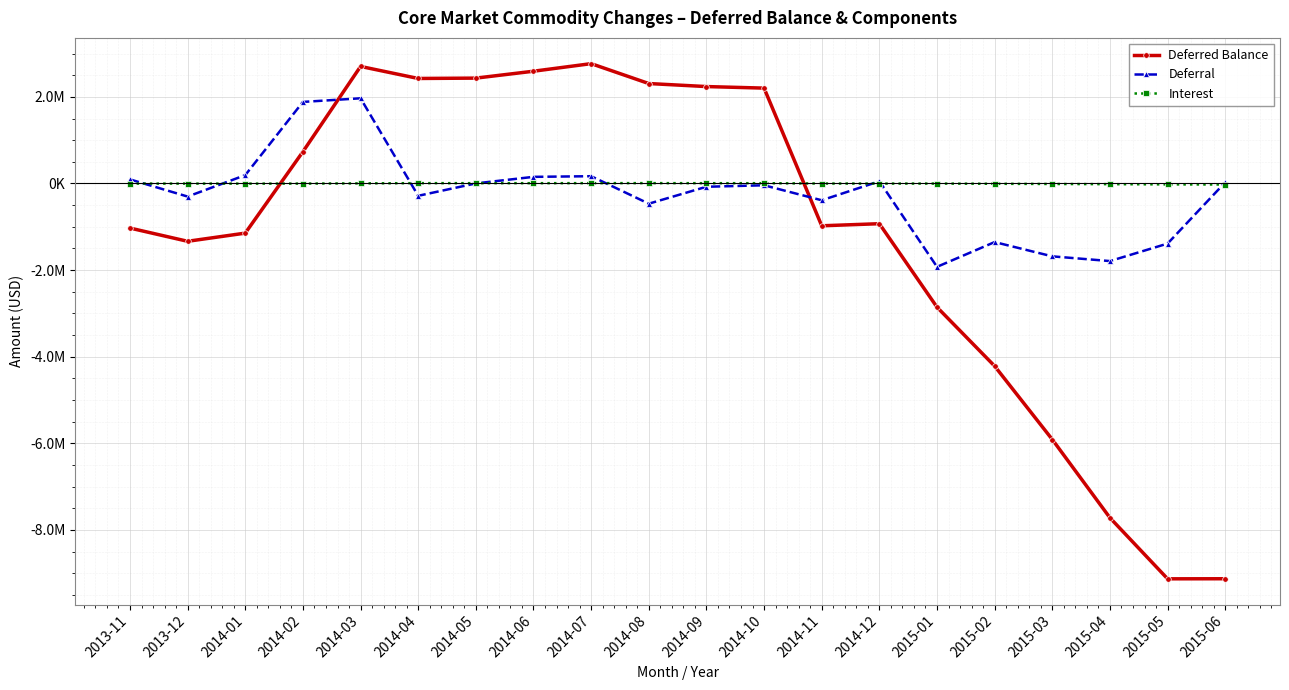

True or false: Deferral has a value of -1353526.4 at 2015-02.

True